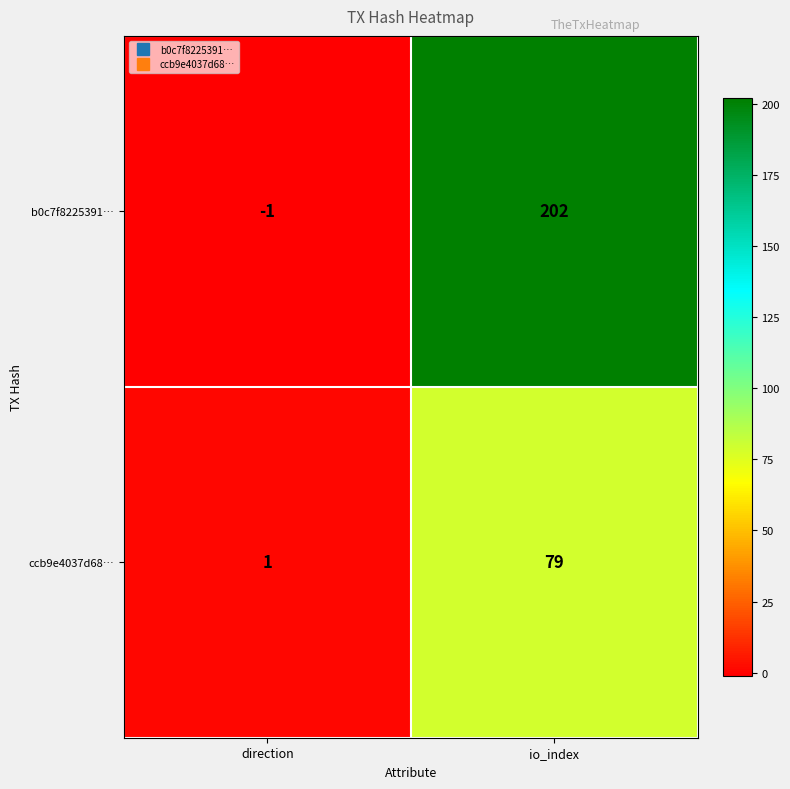

Reading left to right, transcribe all the data shown in this chart.

b0c7f8225391…: direction=-1	io_index=202
ccb9e4037d68…: direction=1	io_index=79